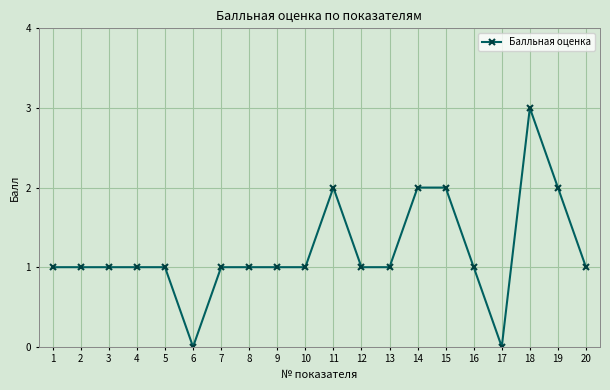

What is the average value?

1